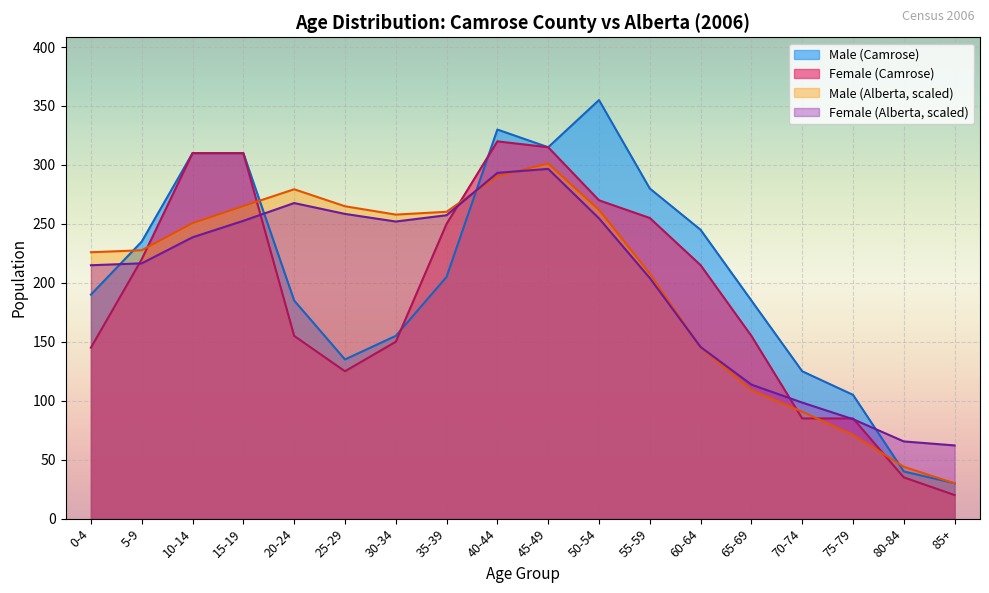

How many distinct data groups are displayed?

4